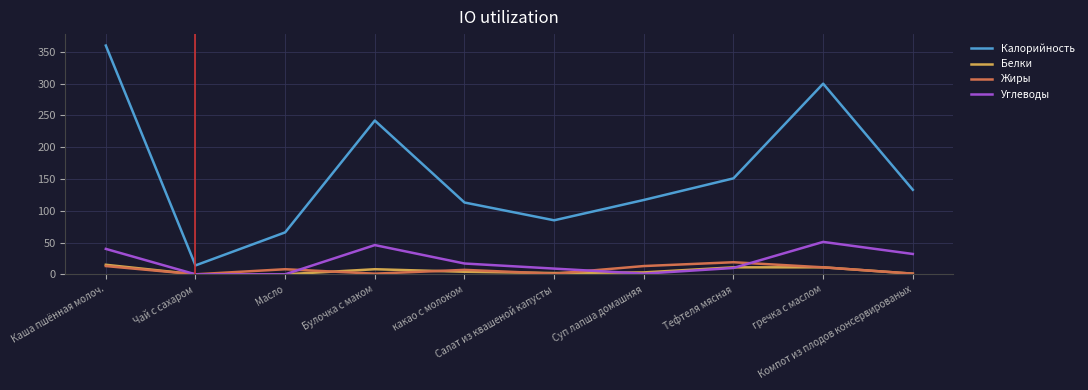

True or false: Углеводы and Калорийность cross at least once.

False